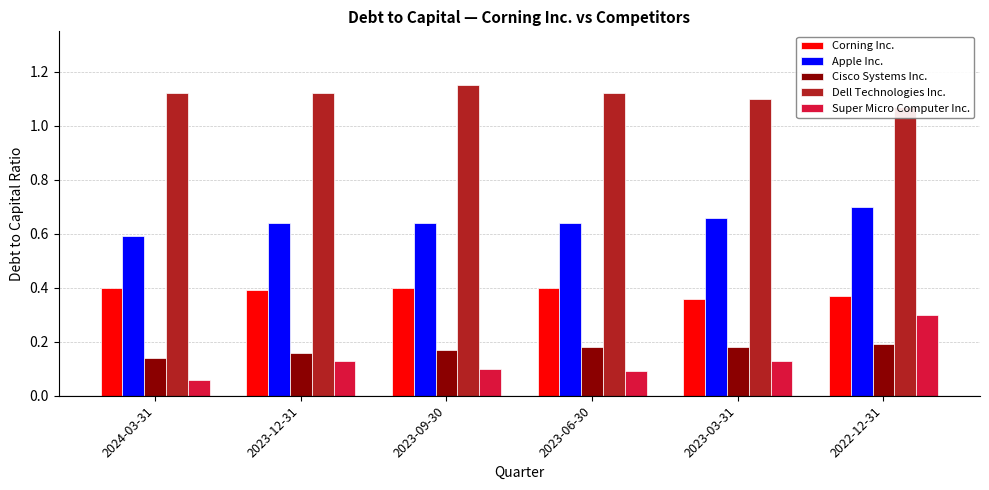

The value of Corning Inc. at 2022-12-31 is 0.1. True or false?

False